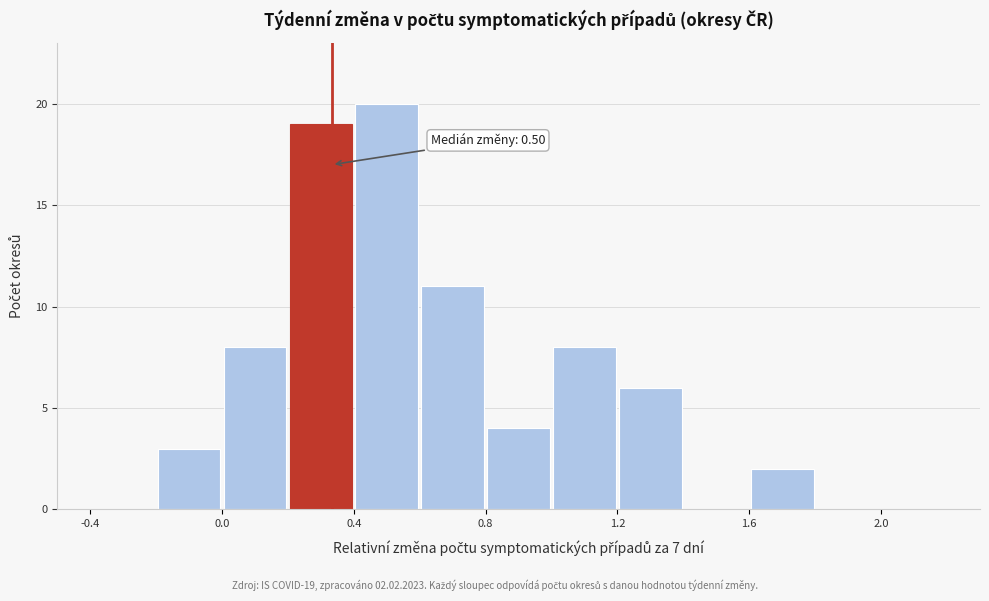

Over which range of the x-axis is the bar tallest?

0.4 to 0.6